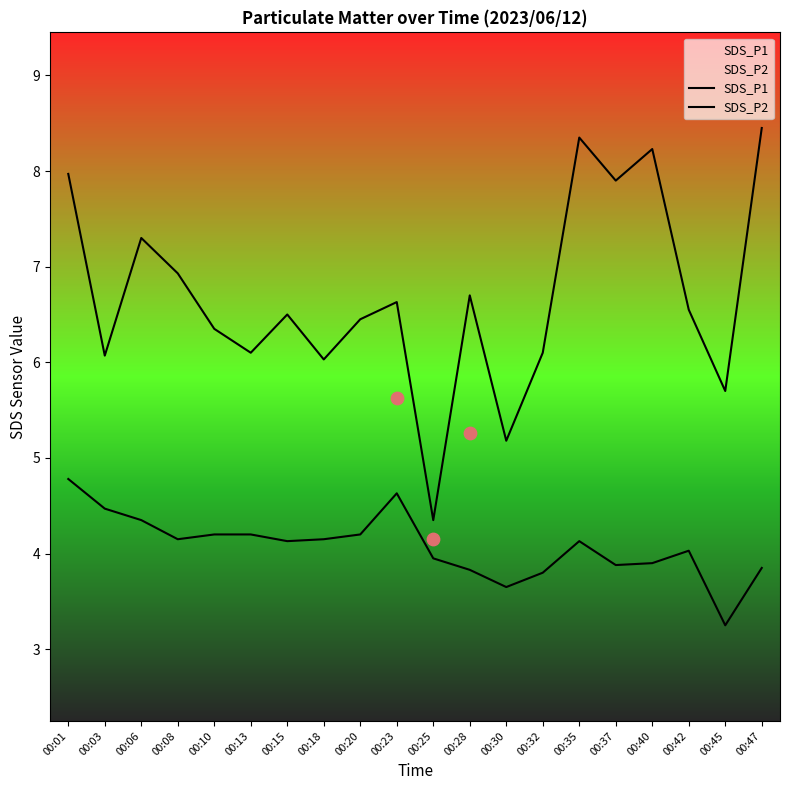

What is the total value across all series at 00:32?

9.9